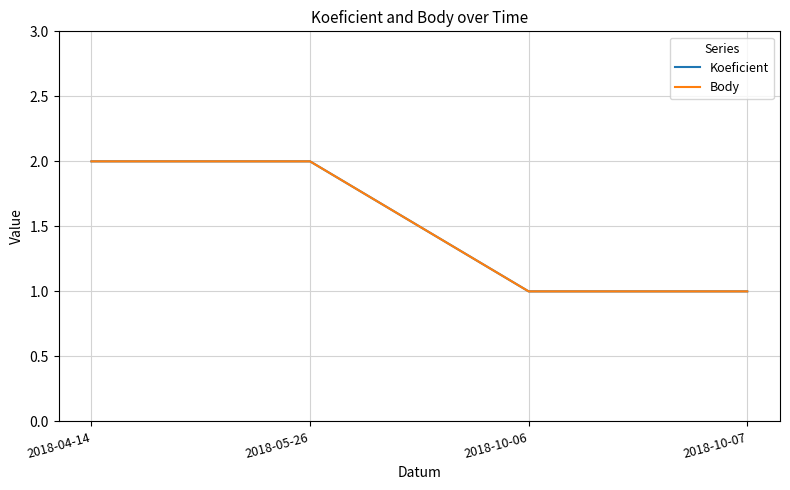

Does the chart display data point markers on the line(s)?

No